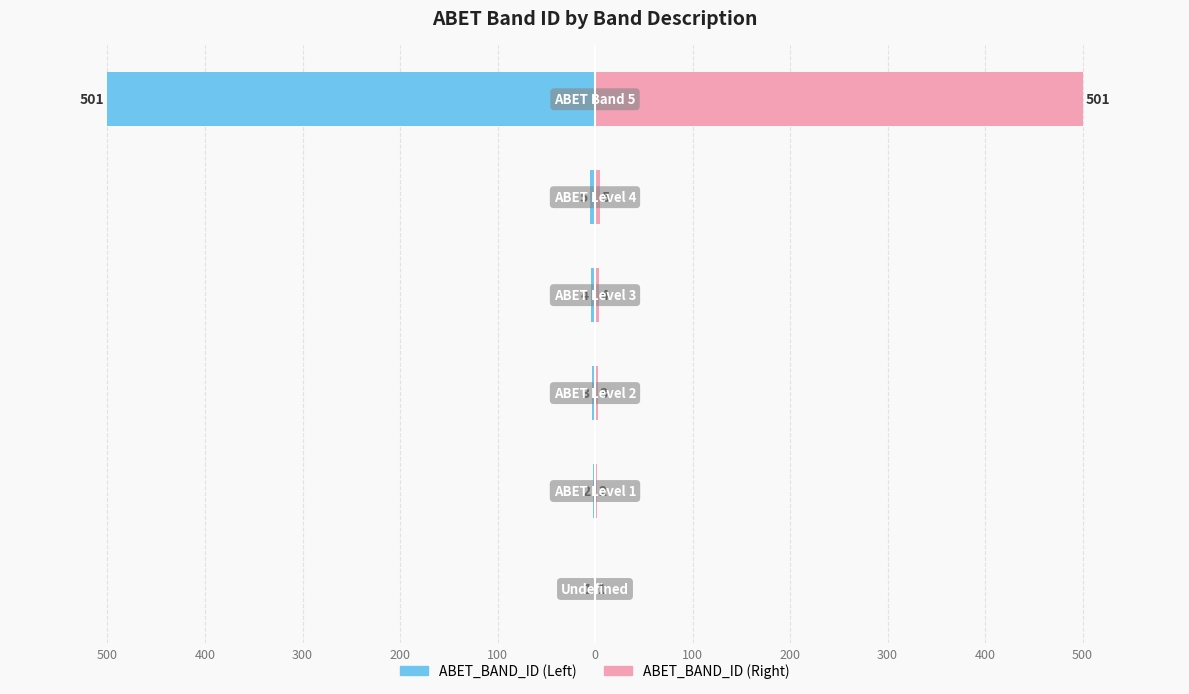

What is the smallest value displayed?

-501